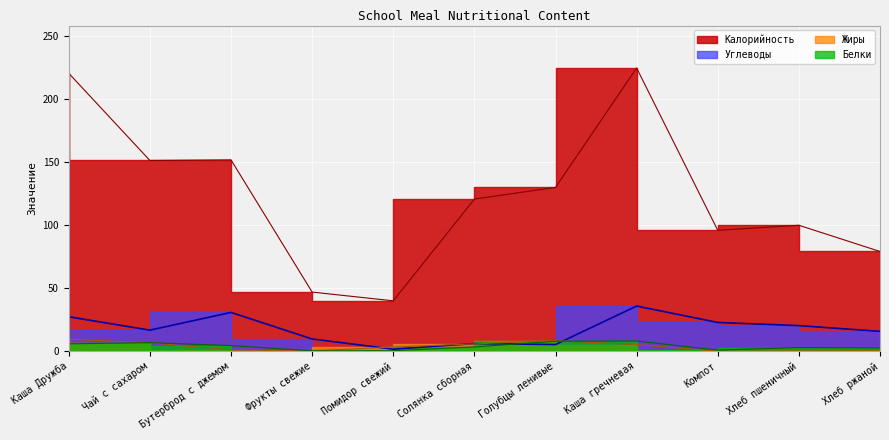

Which series has the widest spread of values?

Калорийность